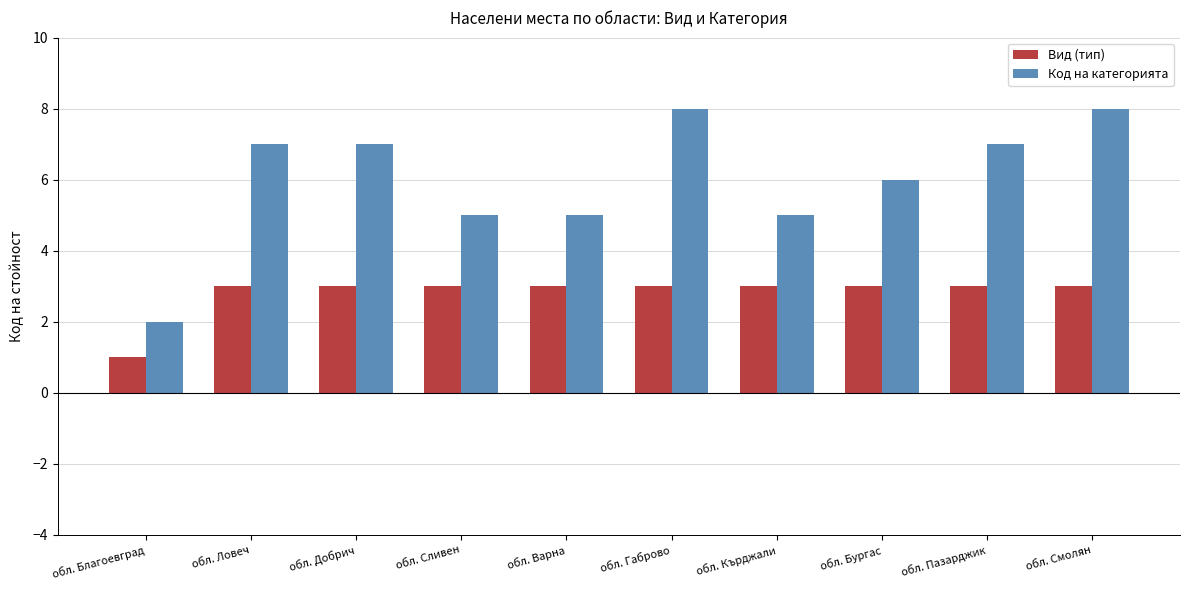

Is it true that Вид (тип) equals 1 at обл. Пазарджик?

False